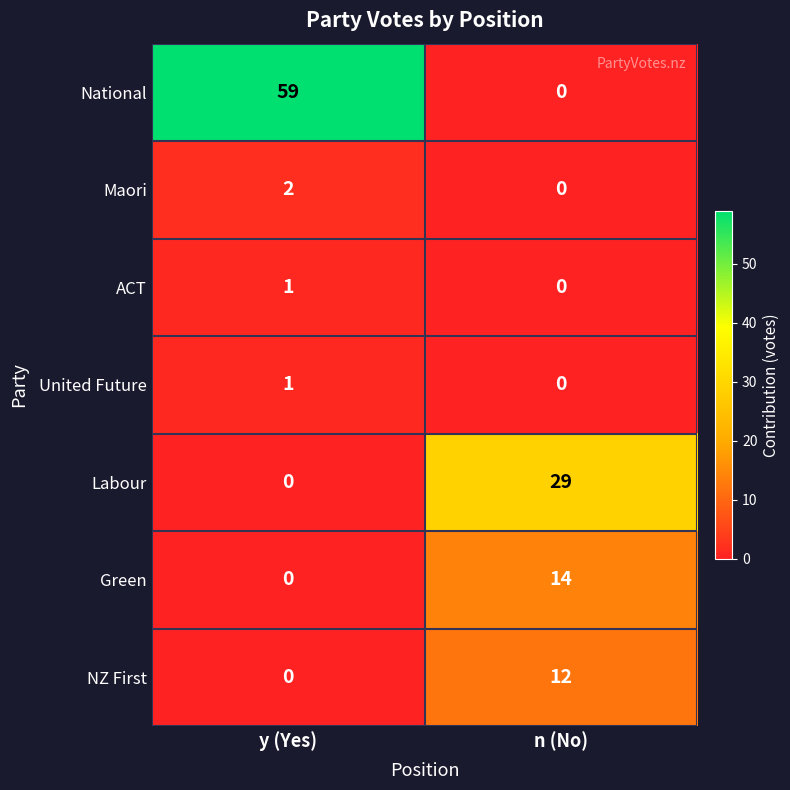

What is the spread (max minus min) of values at n (No)?

29